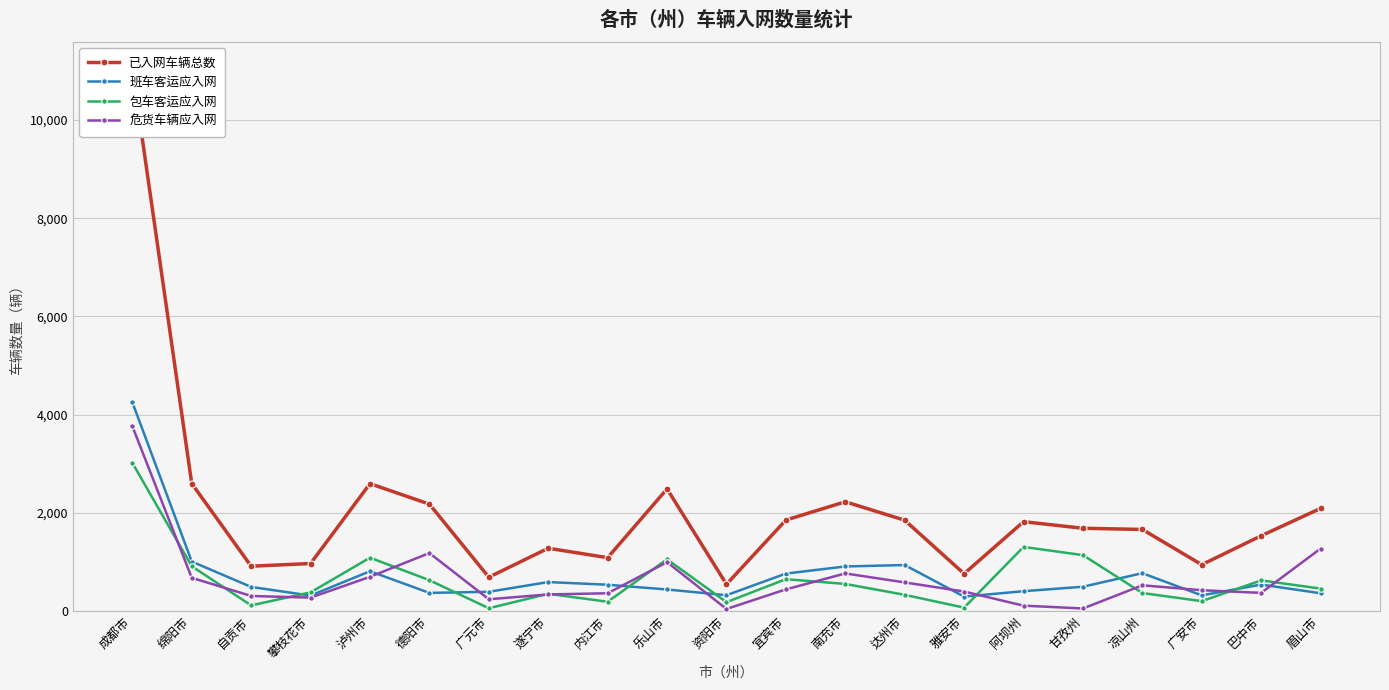

What is the difference between the 班车客运应入网 values at 甘孜州 and 眉山市?

133